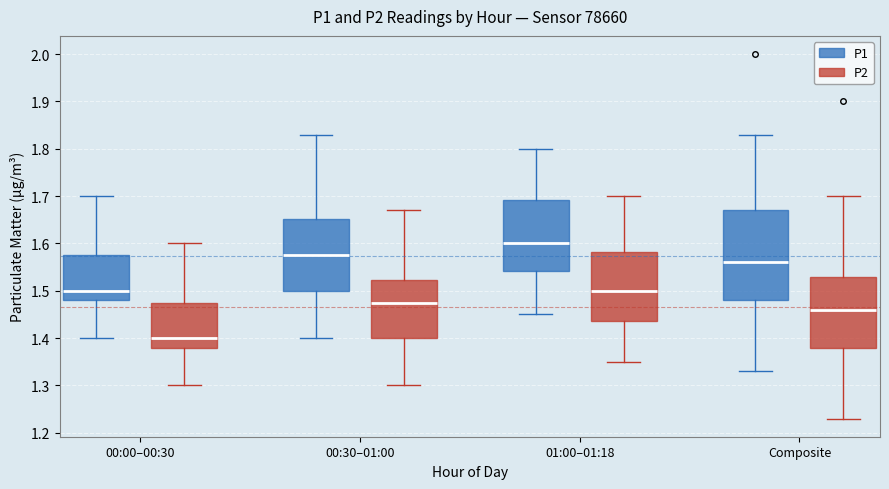

Reading left to right, transcribe this box plot: for each box, give where its median line is, the range the box spans, and where its two whiskers end, as read against the y-axis. The values are not printed on the chart, so give them approximately, as read against the axis.

00:00–00:30 (P1): median 1.50, box 1.48 to 1.58, whiskers 1.40 to 1.70
00:00–00:30 (P2): median 1.40, box 1.38 to 1.48, whiskers 1.30 to 1.60
00:30–01:00 (P1): median 1.58, box 1.50 to 1.65, whiskers 1.40 to 1.83
00:30–01:00 (P2): median 1.48, box 1.40 to 1.52, whiskers 1.30 to 1.67
01:00–01:18 (P1): median 1.60, box 1.54 to 1.69, whiskers 1.45 to 1.80
01:00–01:18 (P2): median 1.50, box 1.44 to 1.58, whiskers 1.35 to 1.70
Composite (P1): median 1.56, box 1.48 to 1.67, whiskers 1.33 to 1.83
Composite (P2): median 1.46, box 1.38 to 1.53, whiskers 1.23 to 1.70